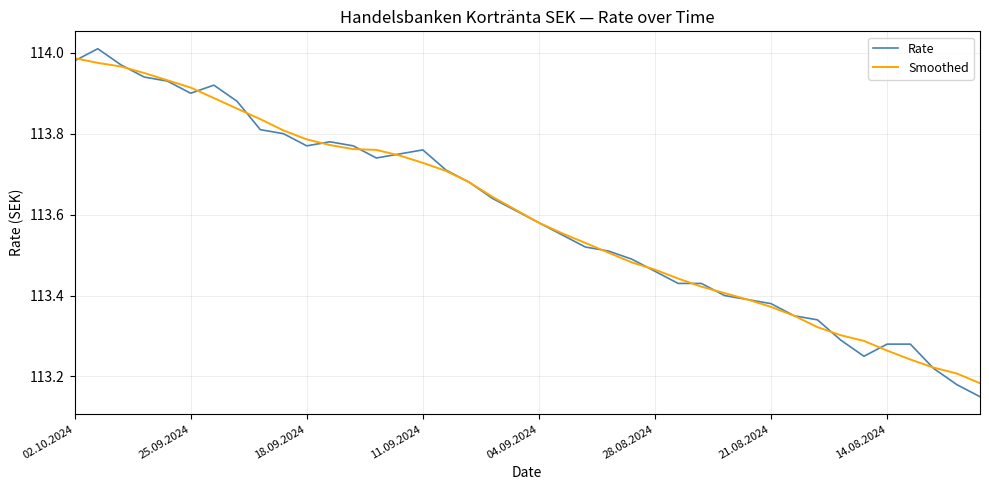

Which series has the widest spread of values?

Rate